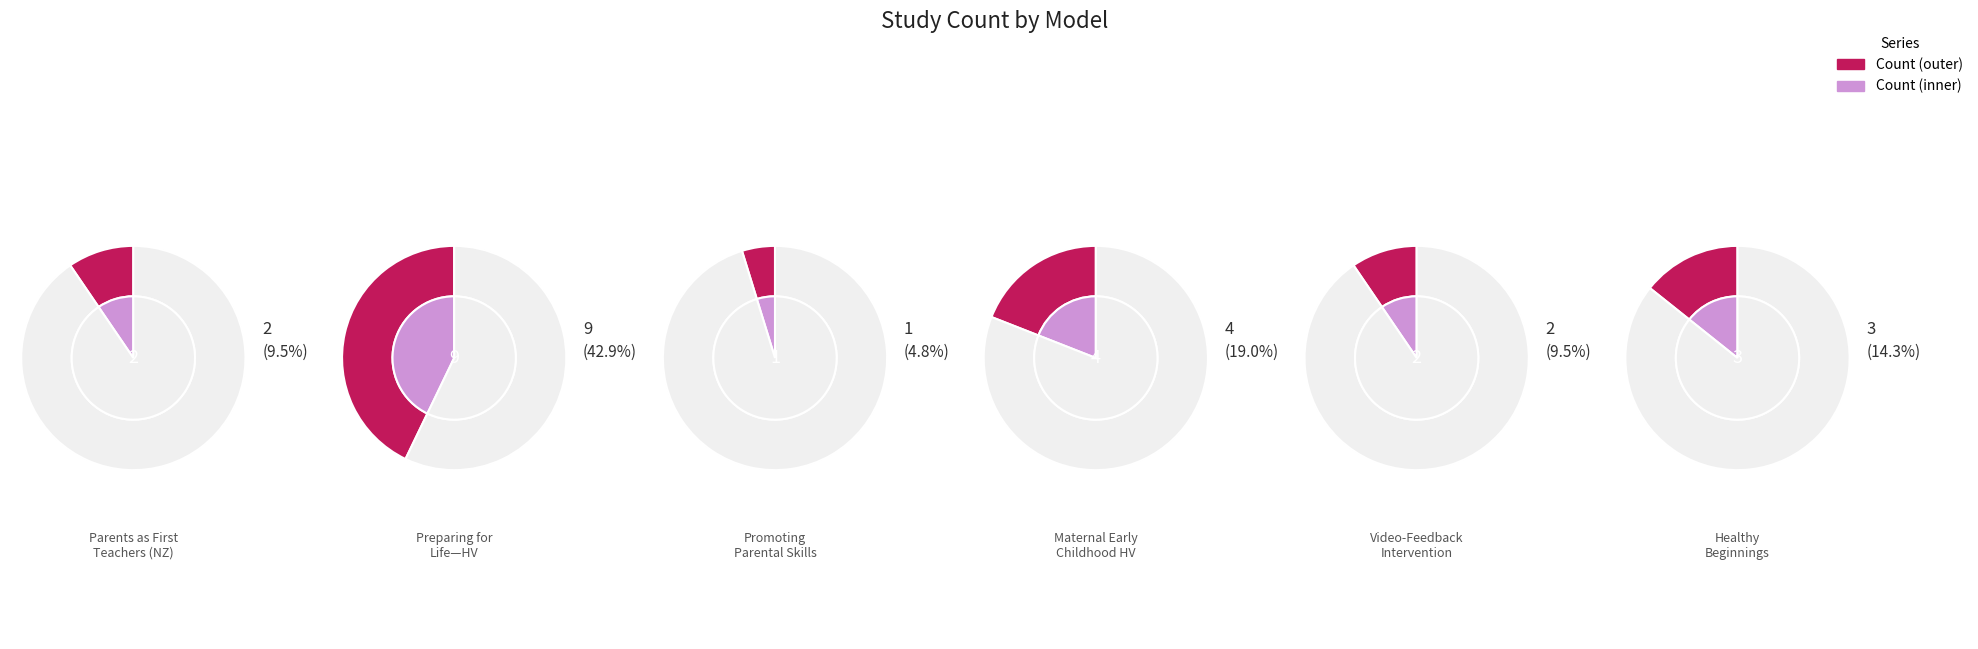

True or false: Healthy Beginnings accounts for 7% of the total.

False